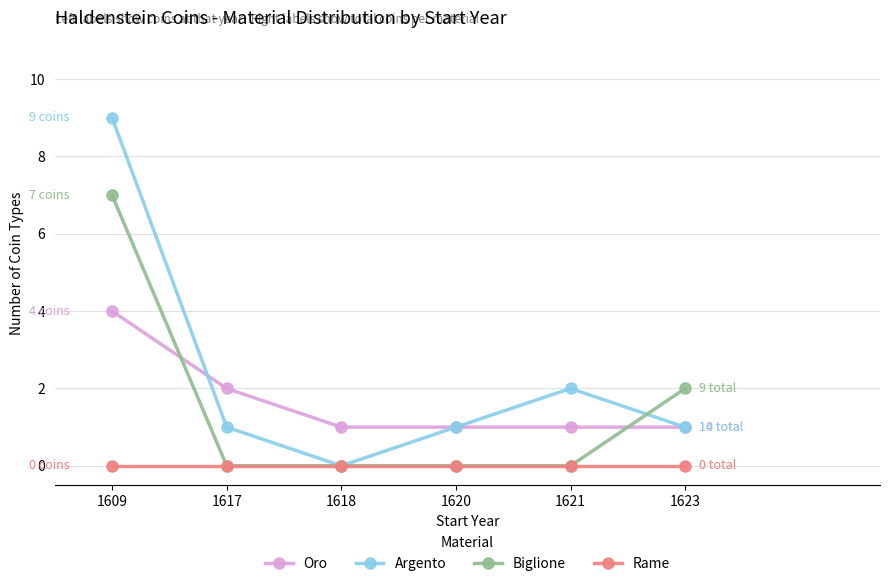

Does the chart have visible grid lines?

Yes